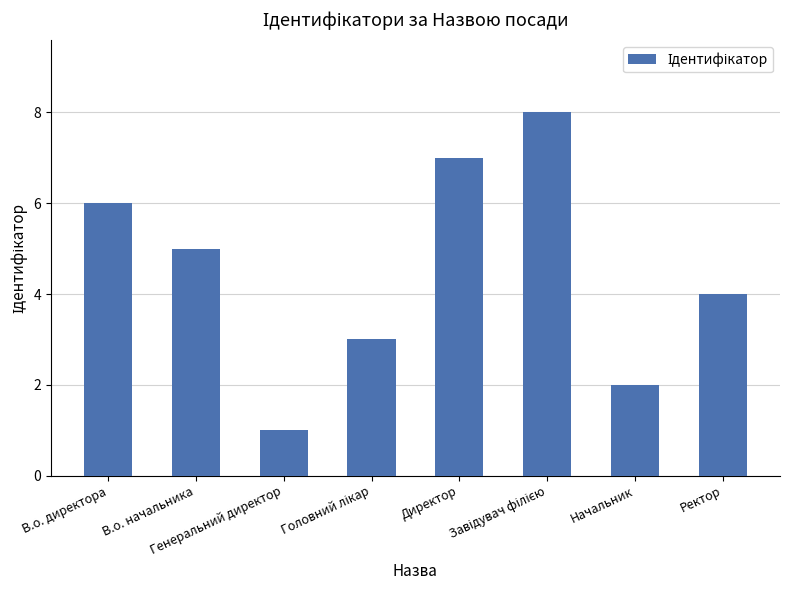

Reading left to right, extract all data points from this chart.

6	5	1	3	7	8	2	4